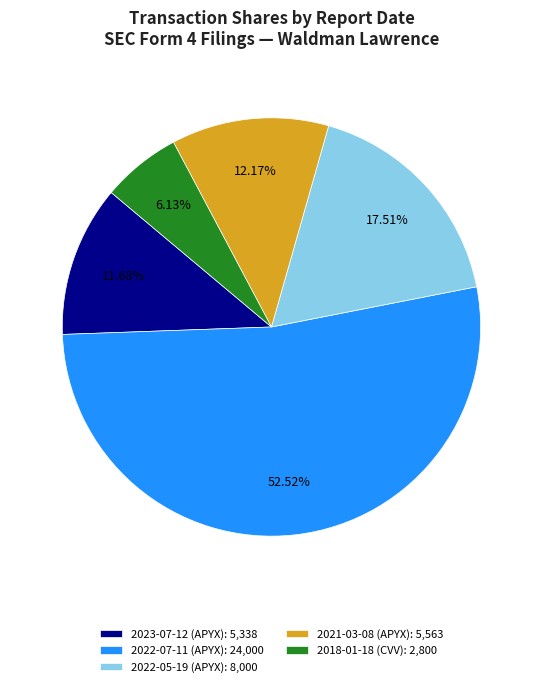

To the nearest percent, what is the average slice percentage?

20%